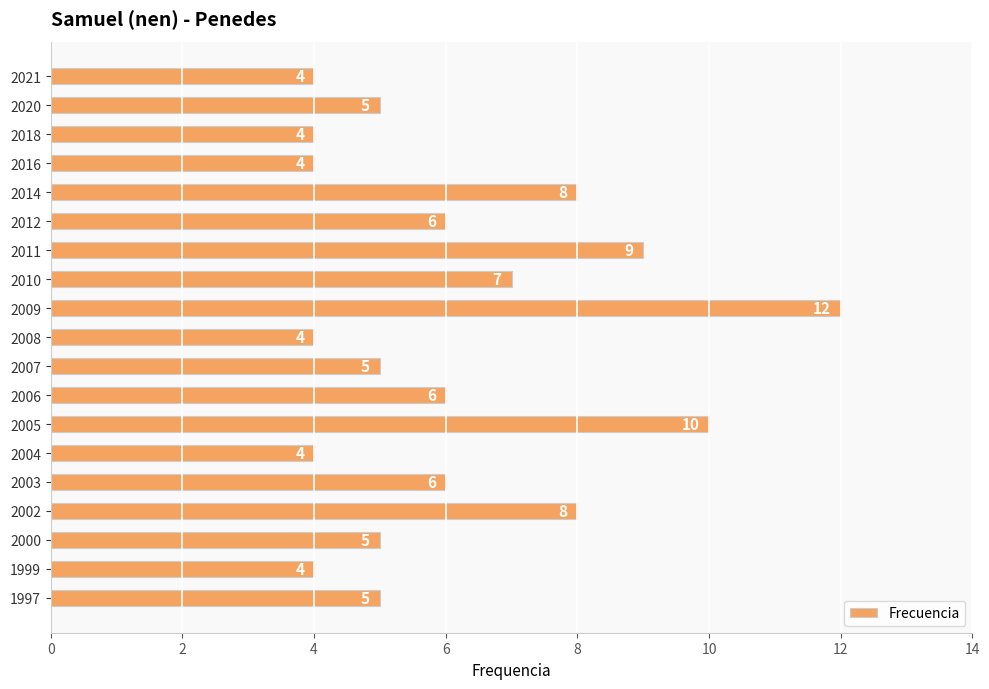

Which has a higher value, 2021 or 2005?

2005